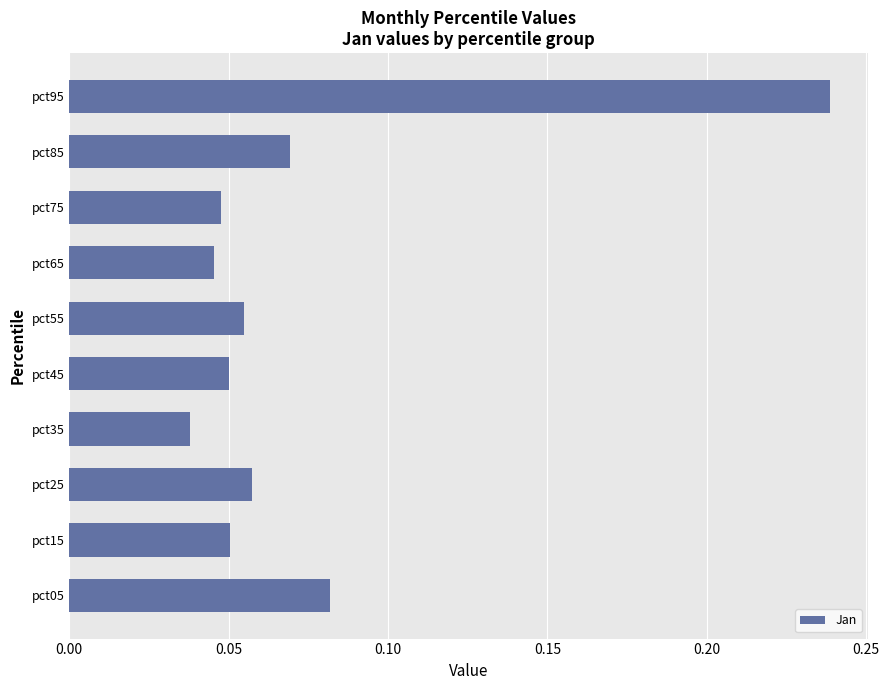

Count the values in the range 0 to 1.

10